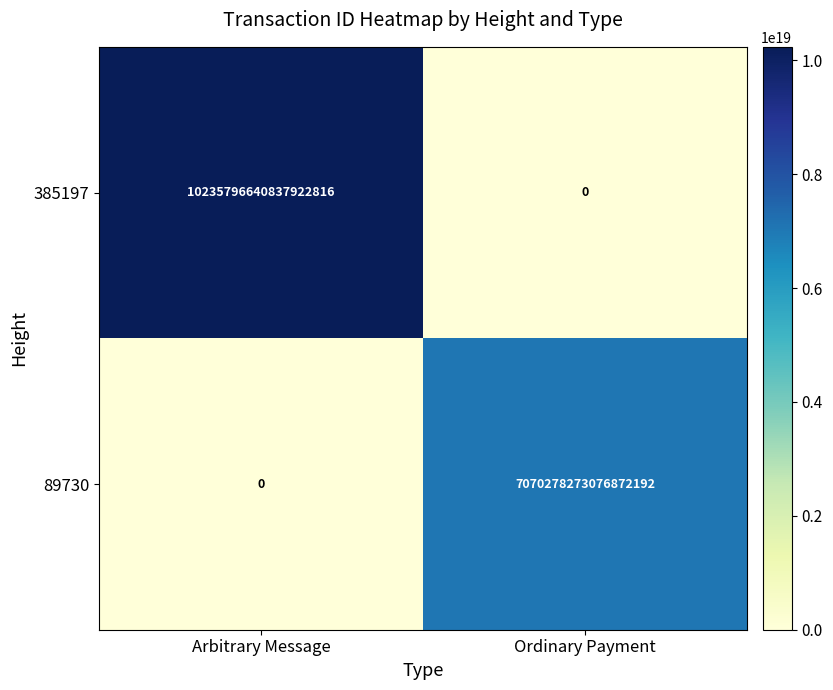

The 89730 series shows 7070278273076872192 at Ordinary Payment. True or false?

True